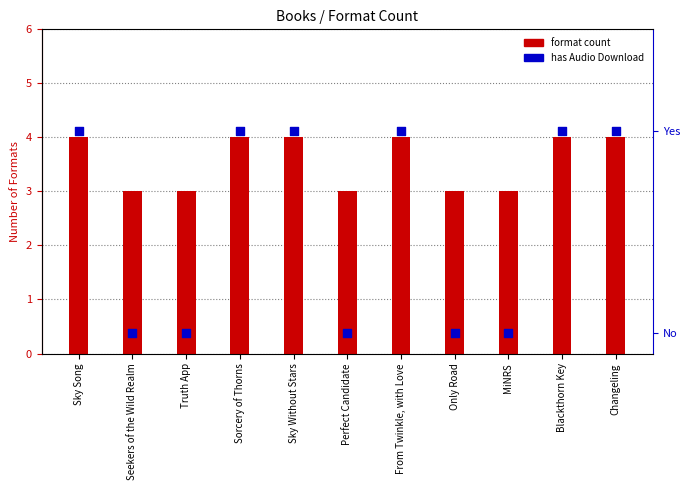

Which series has the largest Y range (max minus min)?

format count